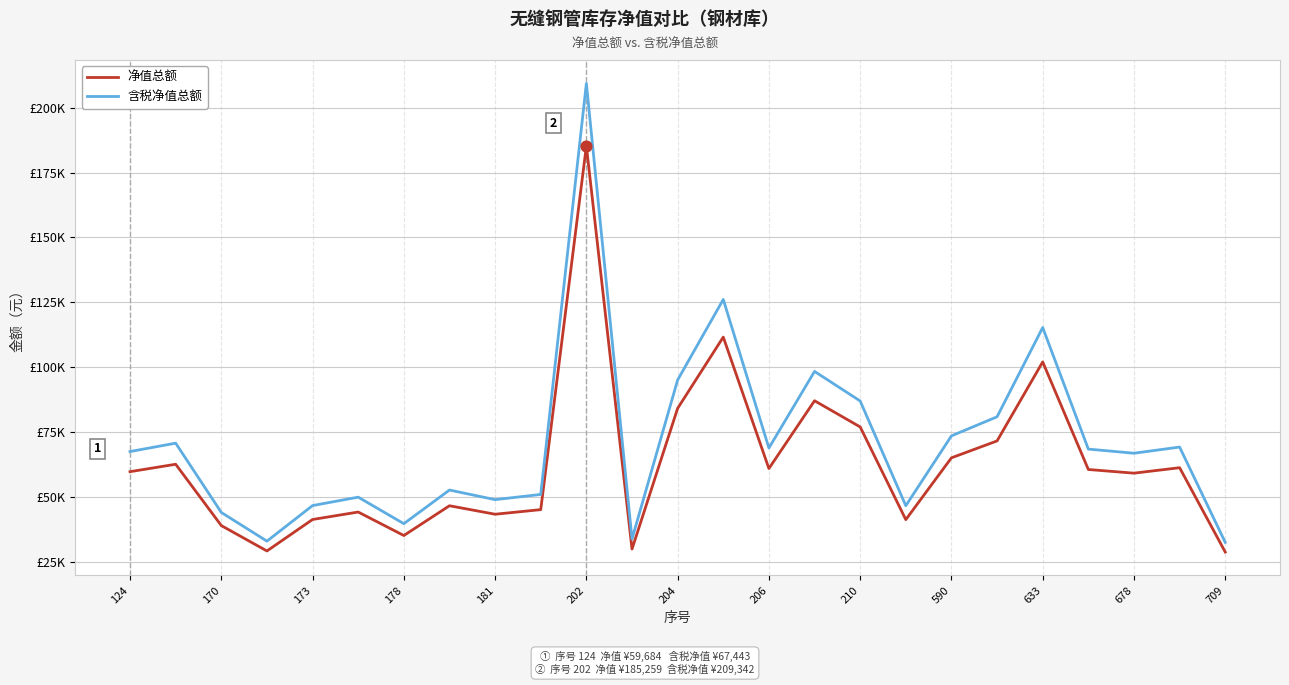

What are all the series names shown in the legend?

净值总额, 含税净值总额